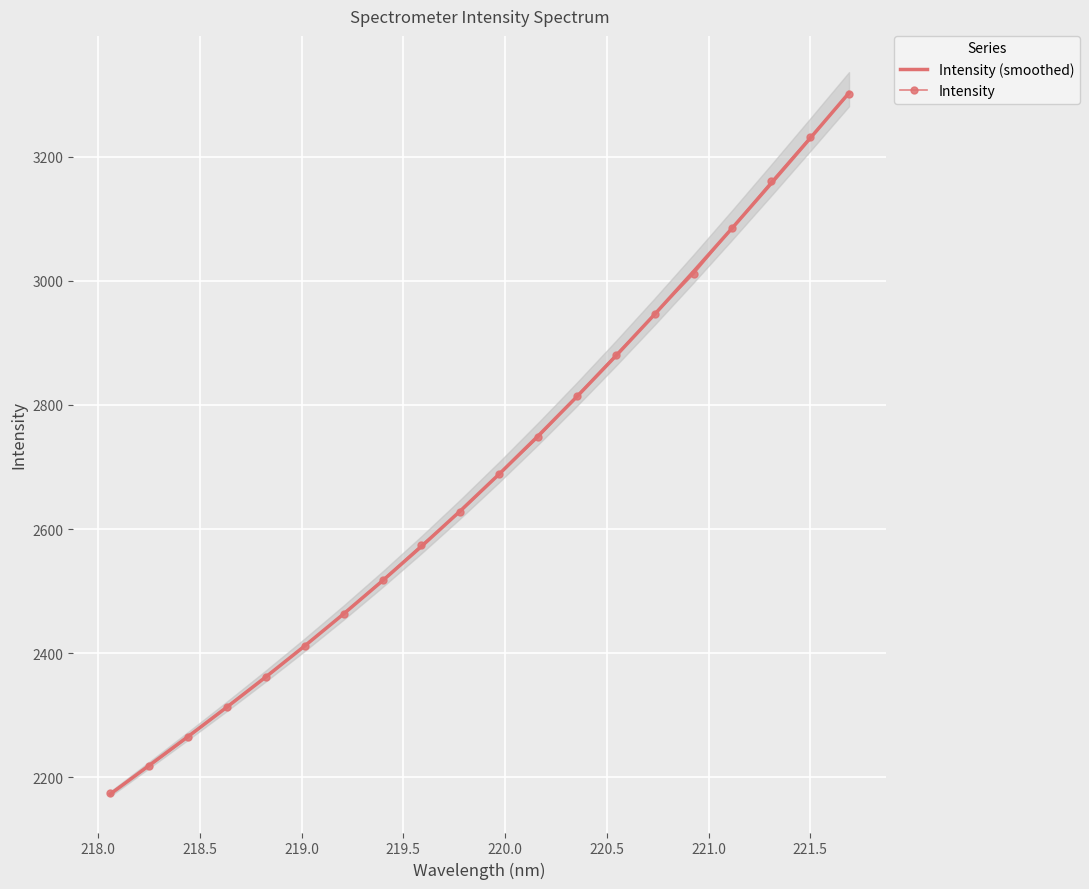

What is the maximum value for Intensity (smoothed)?

3302.6